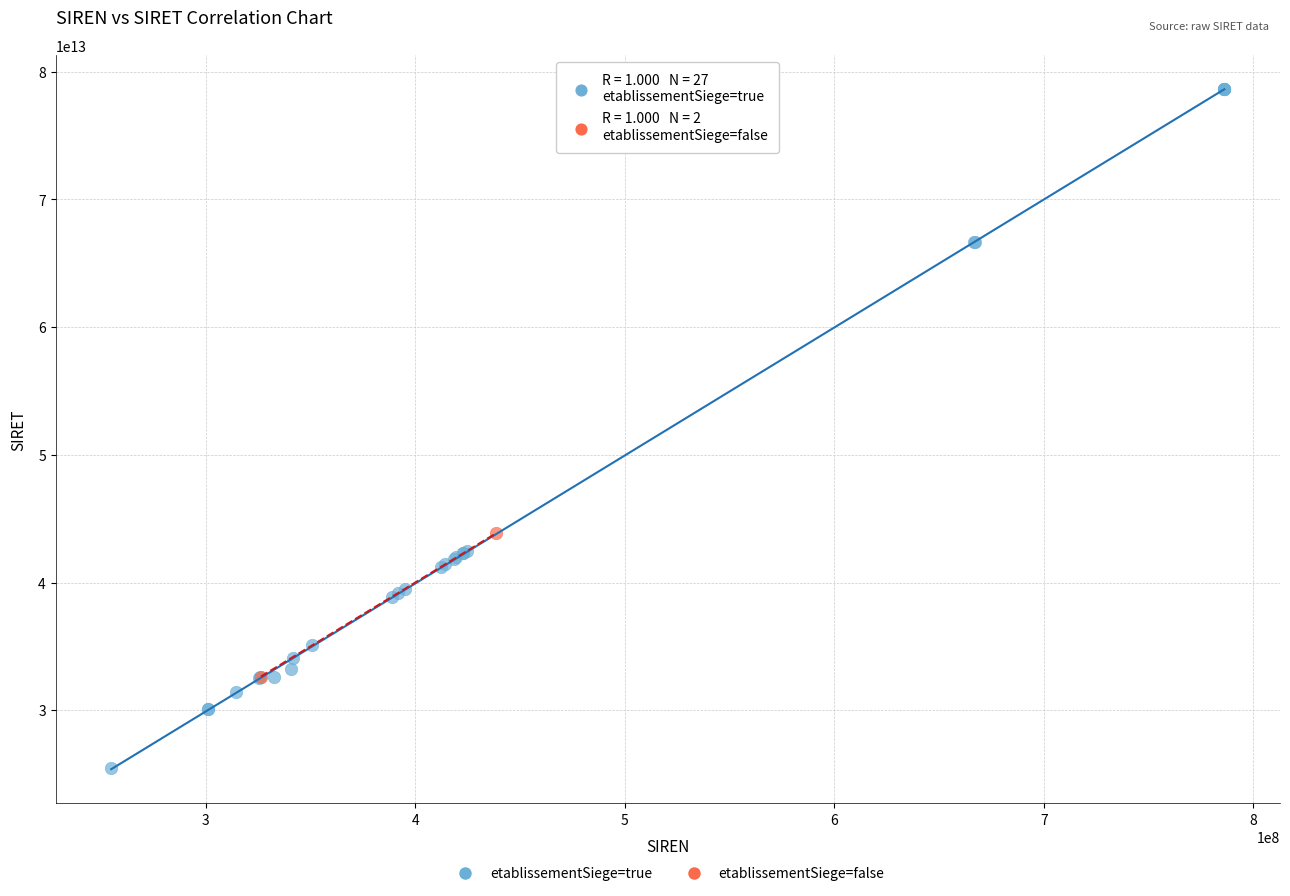

What are all the series names shown in the legend?

etablissementSiege=true, etablissementSiege=false